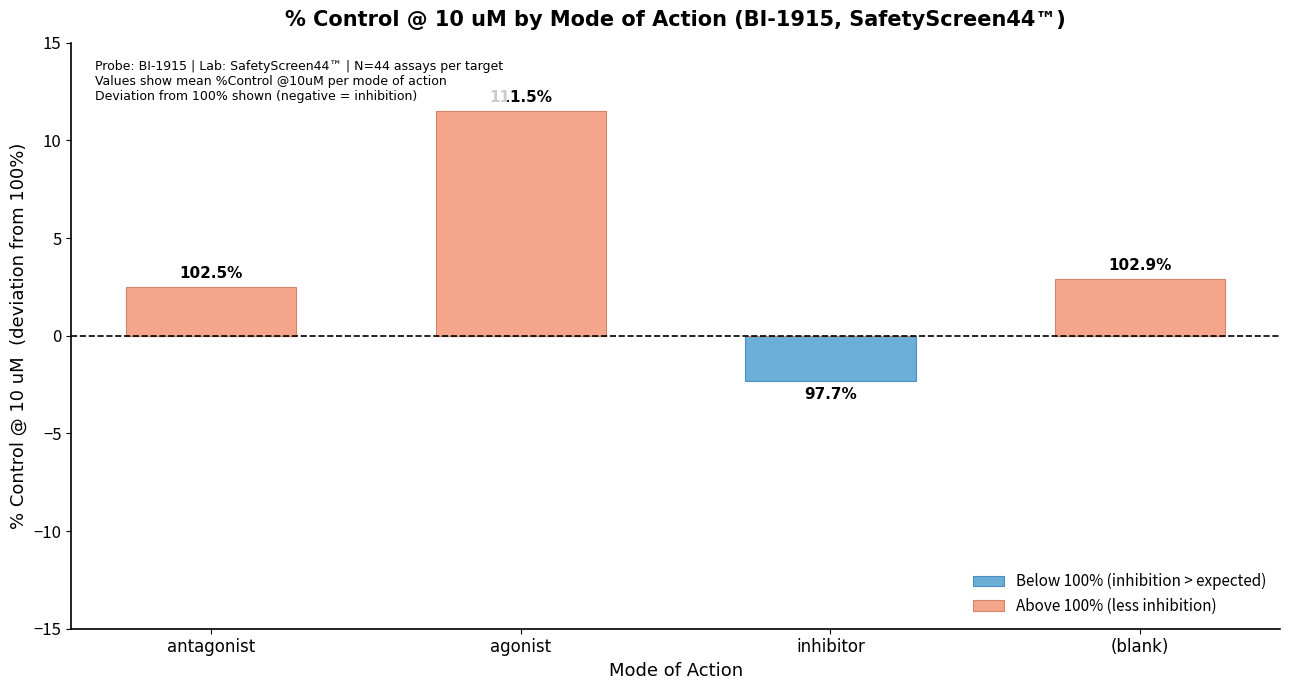

List the series in order of their peak value, lowest first.

Below 100% (inhibition > expected), Above 100% (less inhibition)